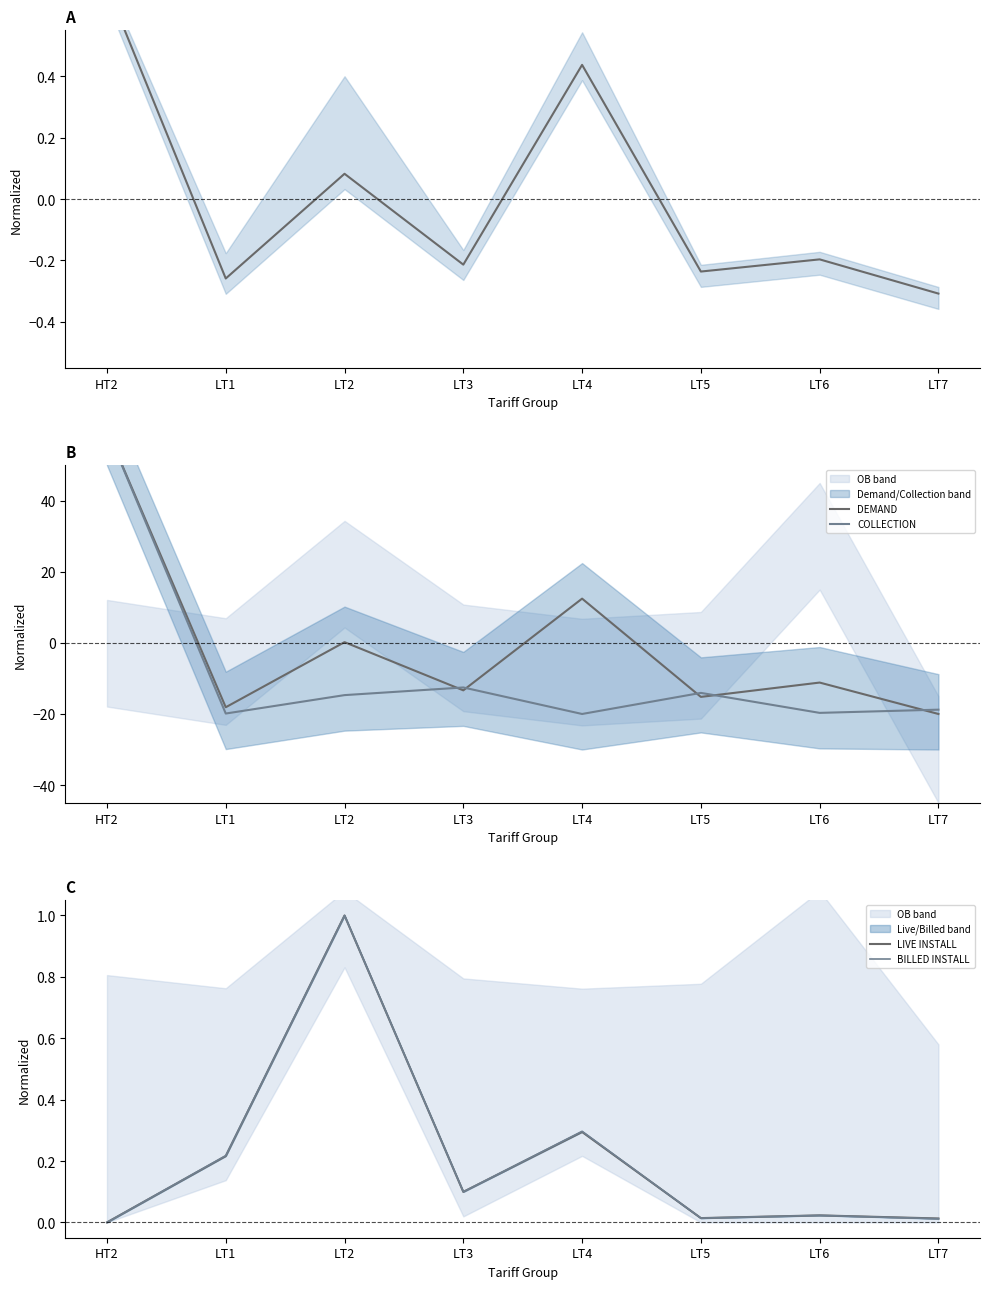

Reading left to right, what are all the values shown in this chart?

UNITS: HT2=0.7	LT1=-0.3	LT2=0.1	LT3=-0.2	LT4=0.4	LT5=-0.2	LT6=-0.2	LT7=-0.3
DEMAND: HT2=60.0	LT1=-18.1	LT2=0.2	LT3=-13.3	LT4=12.5	LT5=-15.2	LT6=-11.2	LT7=-20.0
COLLECTION: HT2=60.0	LT1=-19.9	LT2=-14.7	LT3=-12.5	LT4=-20.0	LT5=-14.1	LT6=-19.7	LT7=-18.8
LIVE INSTALL: HT2=0.0	LT1=0.2	LT2=1.0	LT3=0.1	LT4=0.3	LT5=0.0	LT6=0.0	LT7=0.0
BILLED INSTALL: HT2=0.0	LT1=0.2	LT2=1.0	LT3=0.1	LT4=0.3	LT5=0.0	LT6=0.0	LT7=0.0